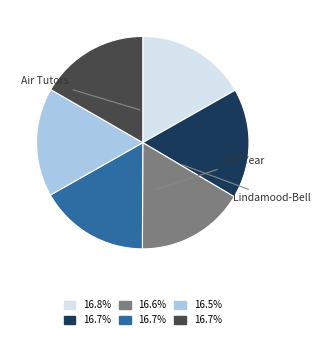

Does any single category account for the majority?

No